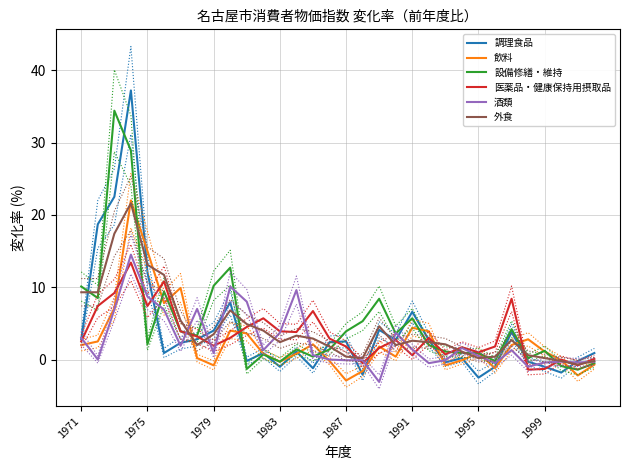

True or false: 調理食品 and 設備修繕・維持 cross at least once.

True